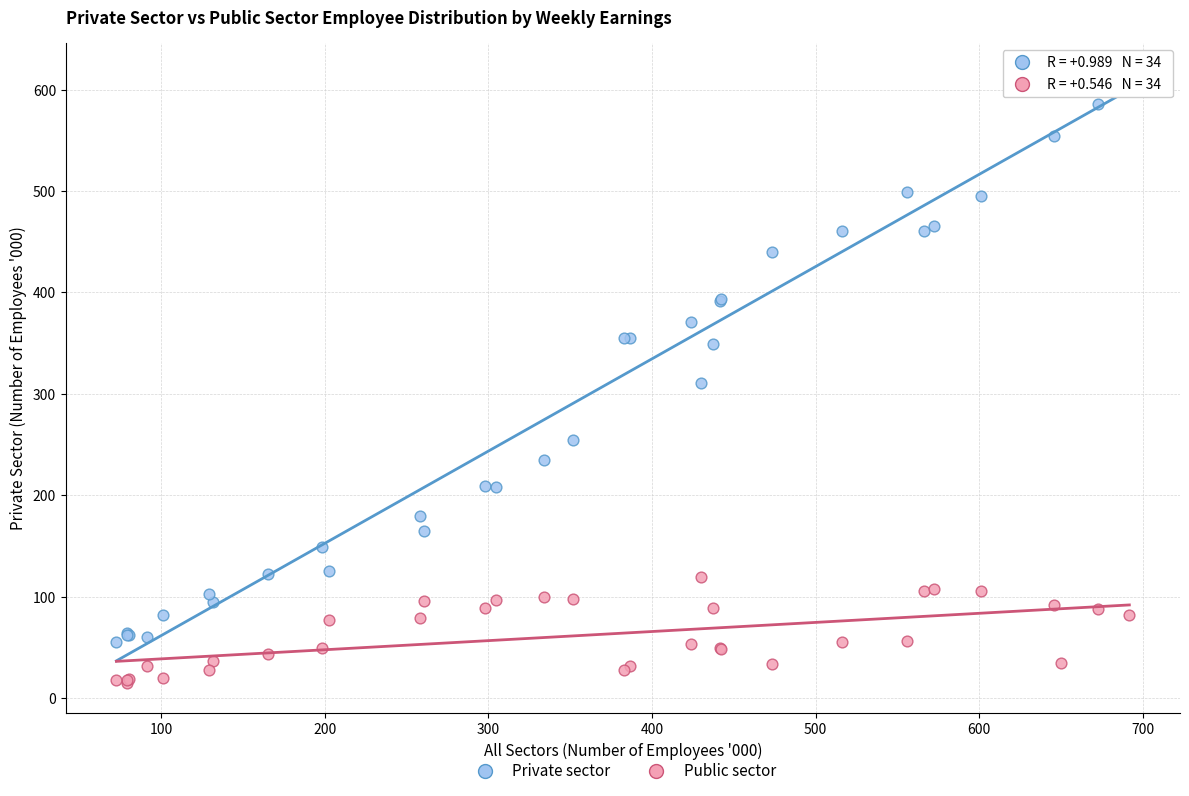

Which series has the widest spread of Y values?

Private sector